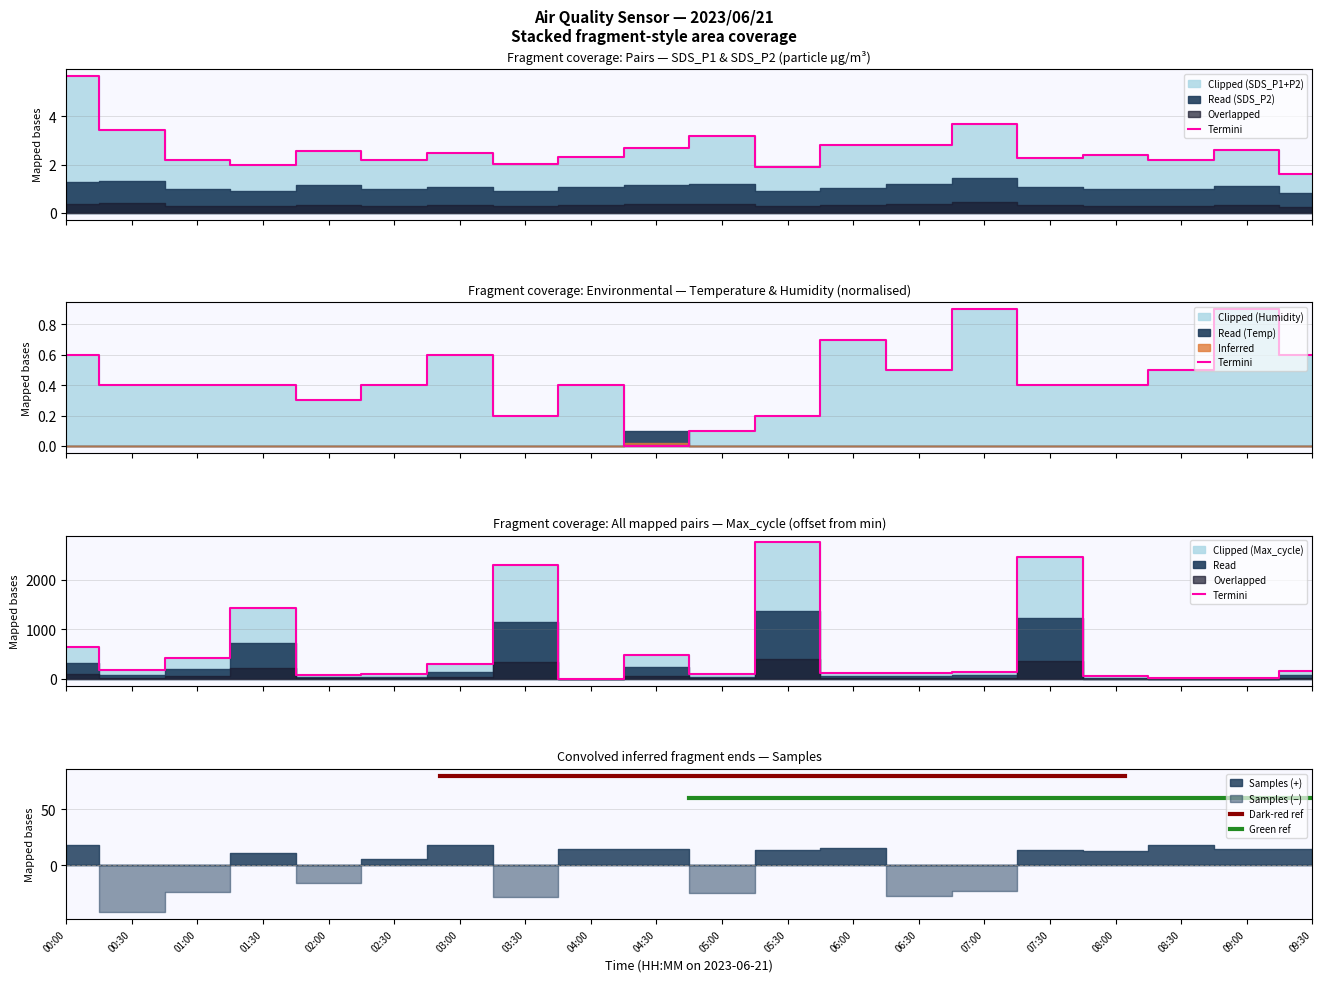

Count the number of categories in the chart.

20